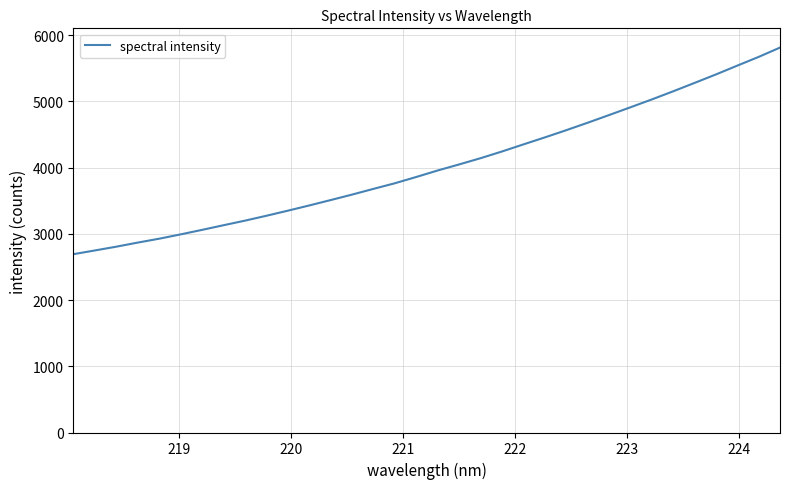

What is the difference between the maximum and minimum values?

3120.3